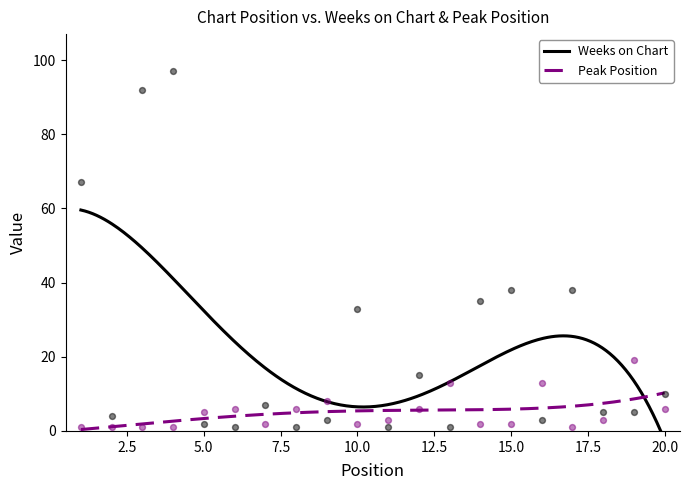

Is the value of Peak Position at 15 greater than the value of Weeks on Chart at 16?

No